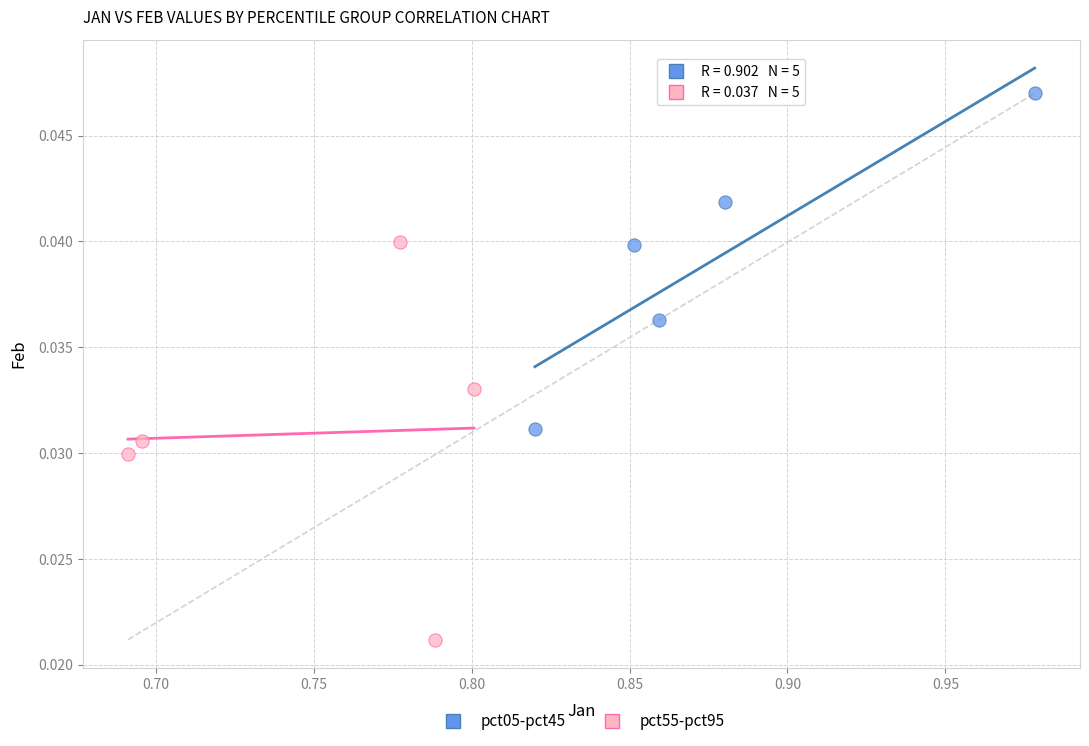

Which series contains the highest Y value?

pct05-pct45